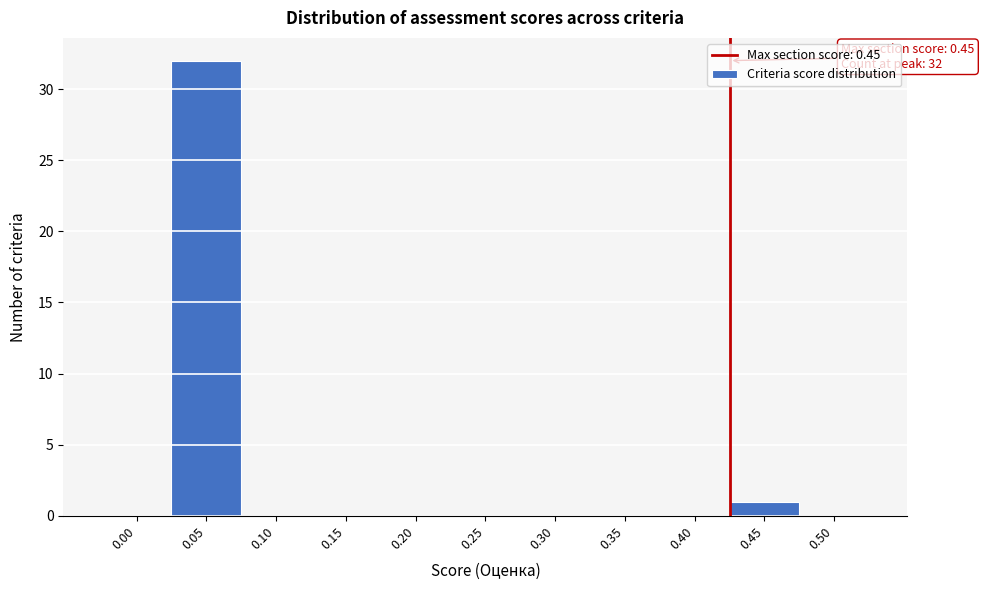

Reading right to left, list all the values displayed in this chart.

0.50=0	0.45=1	0.40=0	0.35=0	0.30=0	0.25=0	0.20=0	0.15=0	0.10=0	0.05=32	0.00=0